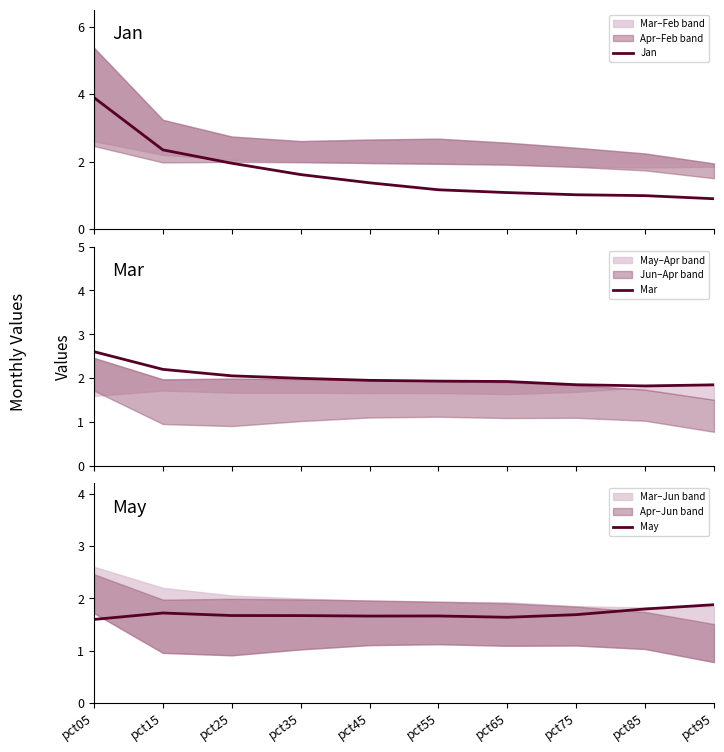

True or false: Mar has more than 0 interior local peaks.

False